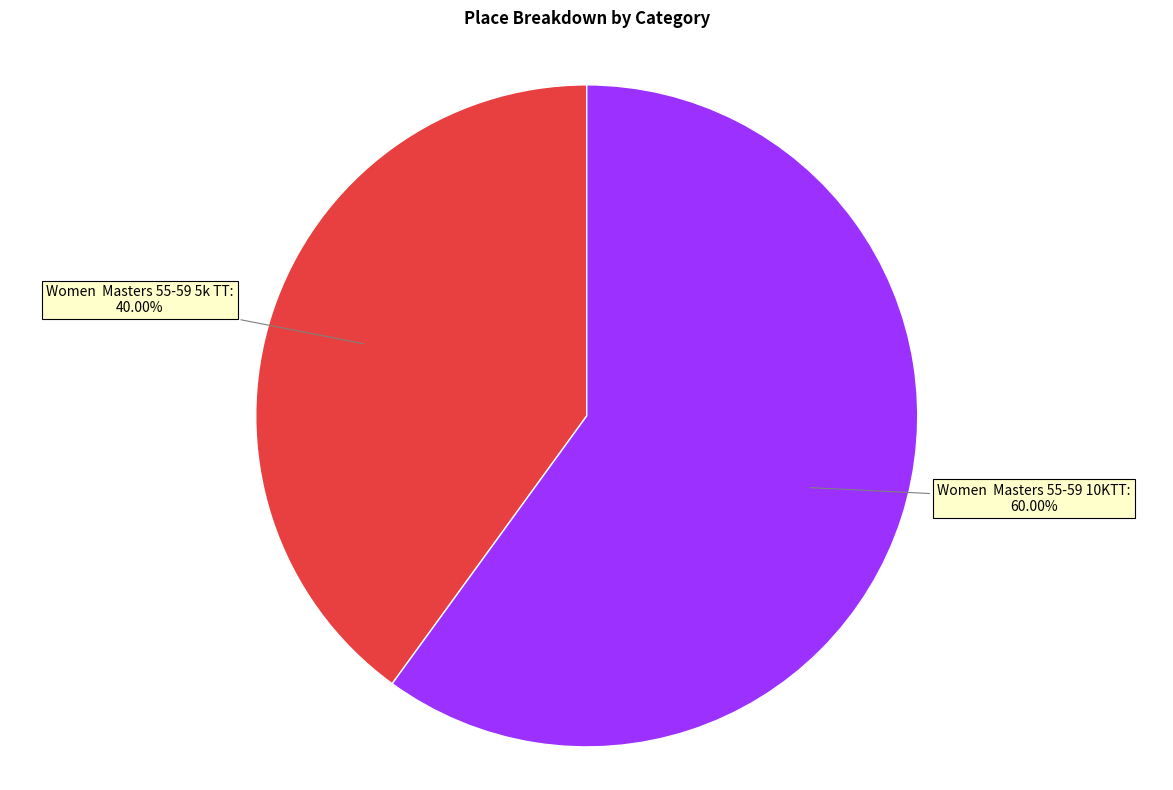

What is the majority slice?

Women Masters 55-59 10KTT